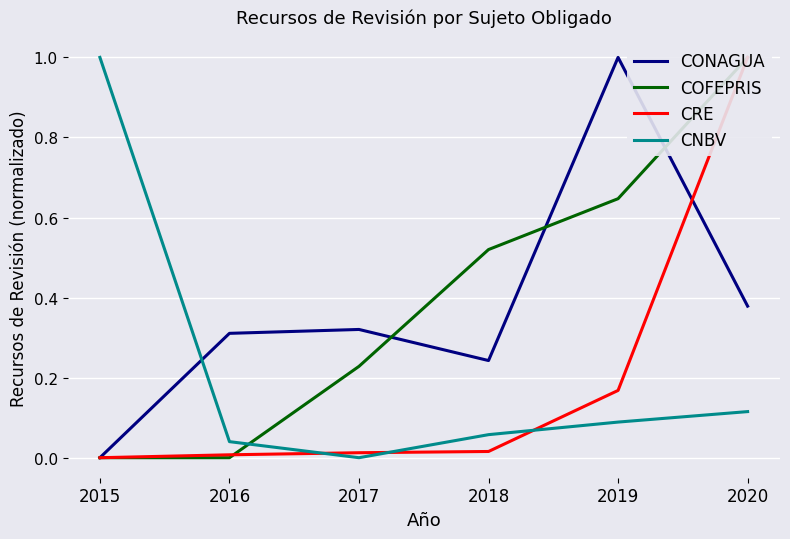

At how many categories does at least one series exceed 0?

6